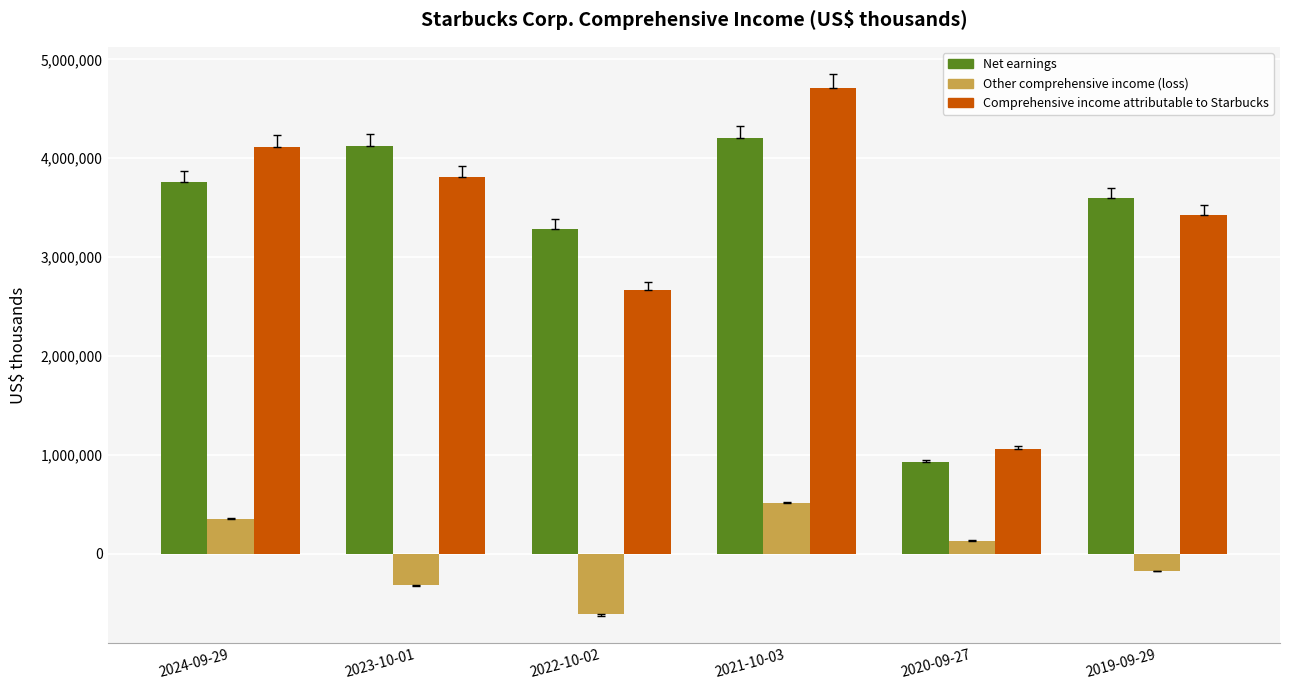

At which label does Net earnings reach its peak?

2021-10-03